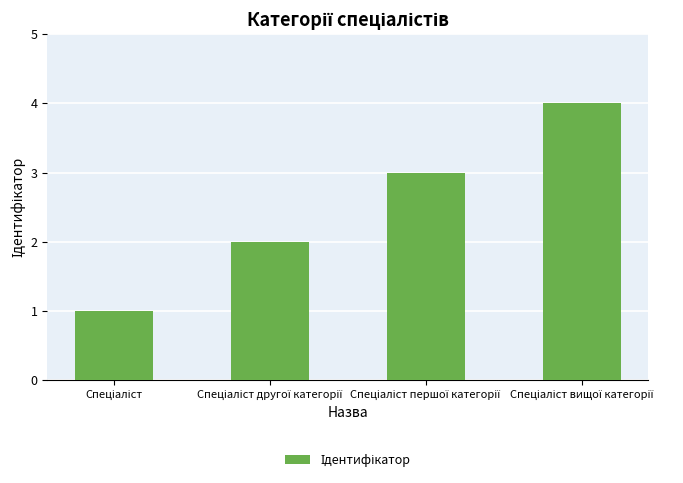

What is the maximum value shown in the chart?

4